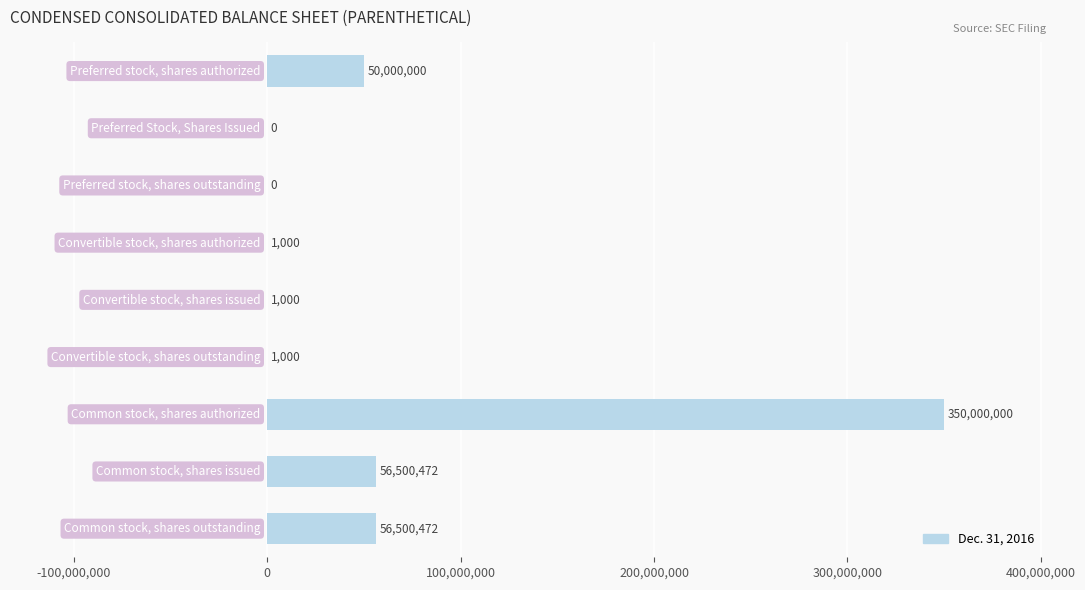

How many values are above zero?

7